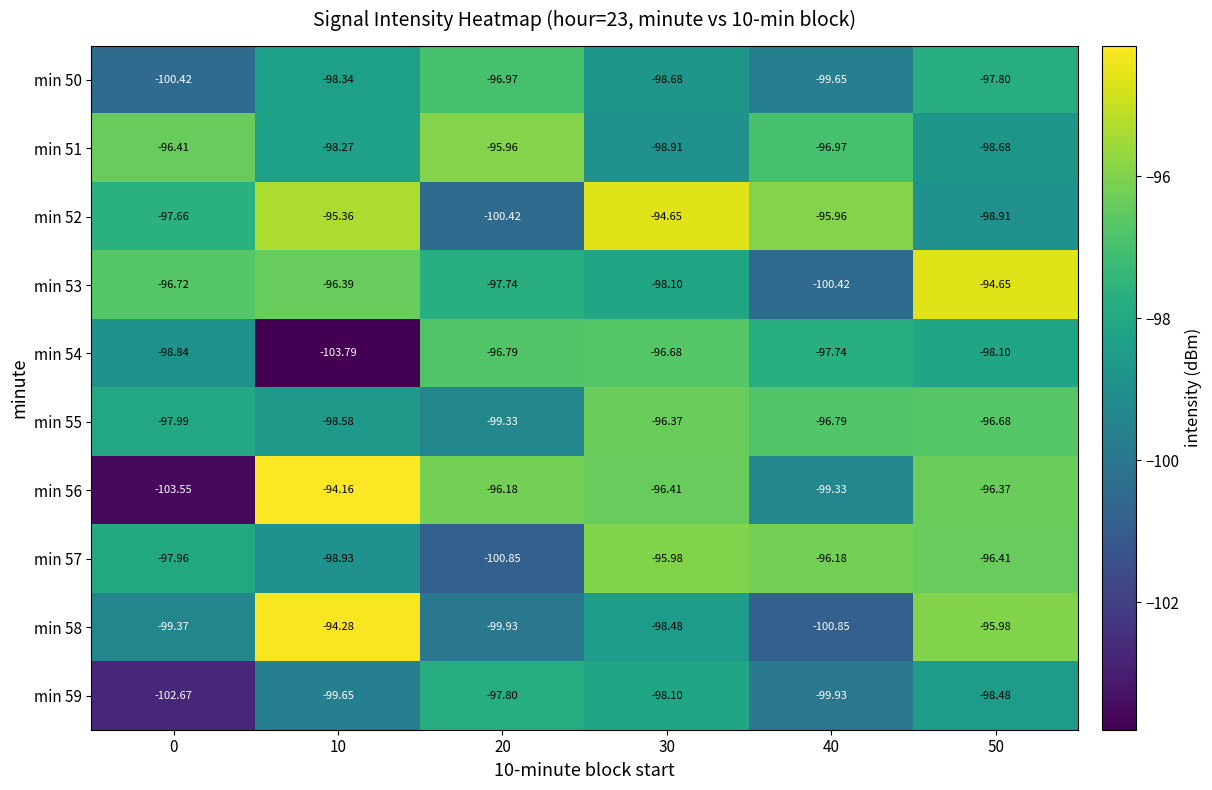

Is the value of min 55 at 40 greater than the value of min 54 at 30?

No